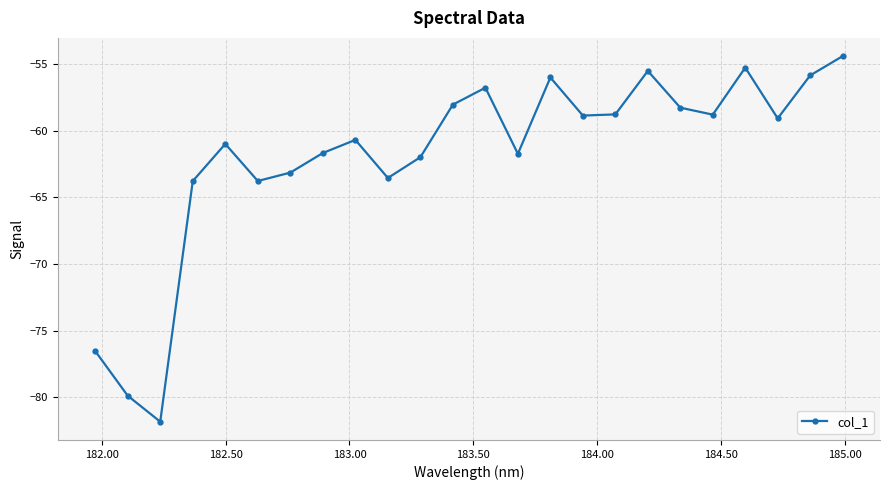

What is the value of the 4th point from the left?

-63.8